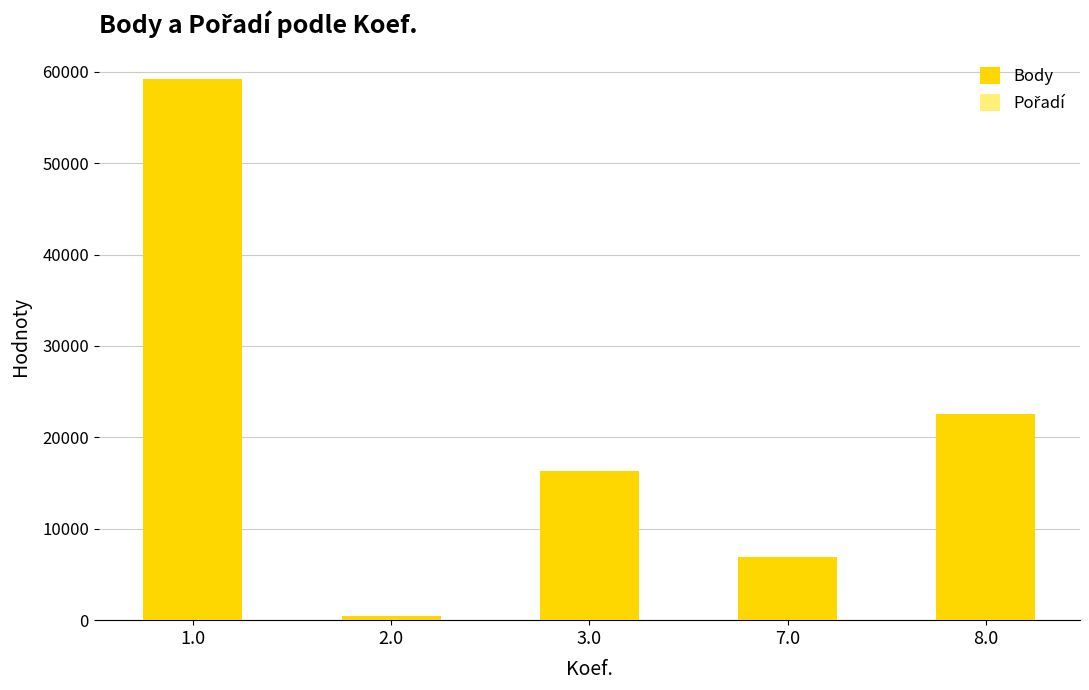

What is the highest value of the Body series?

59153